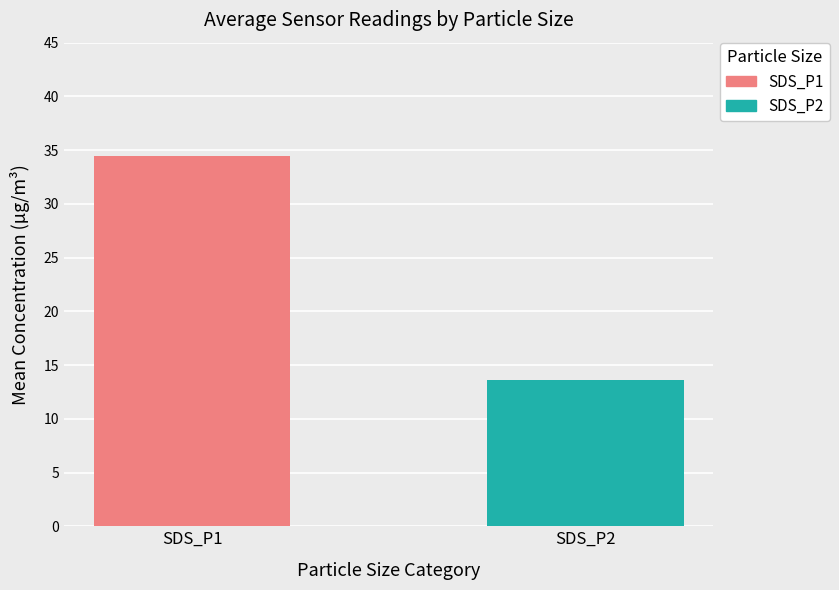

Which series has the widest spread of values?

SDS_P1